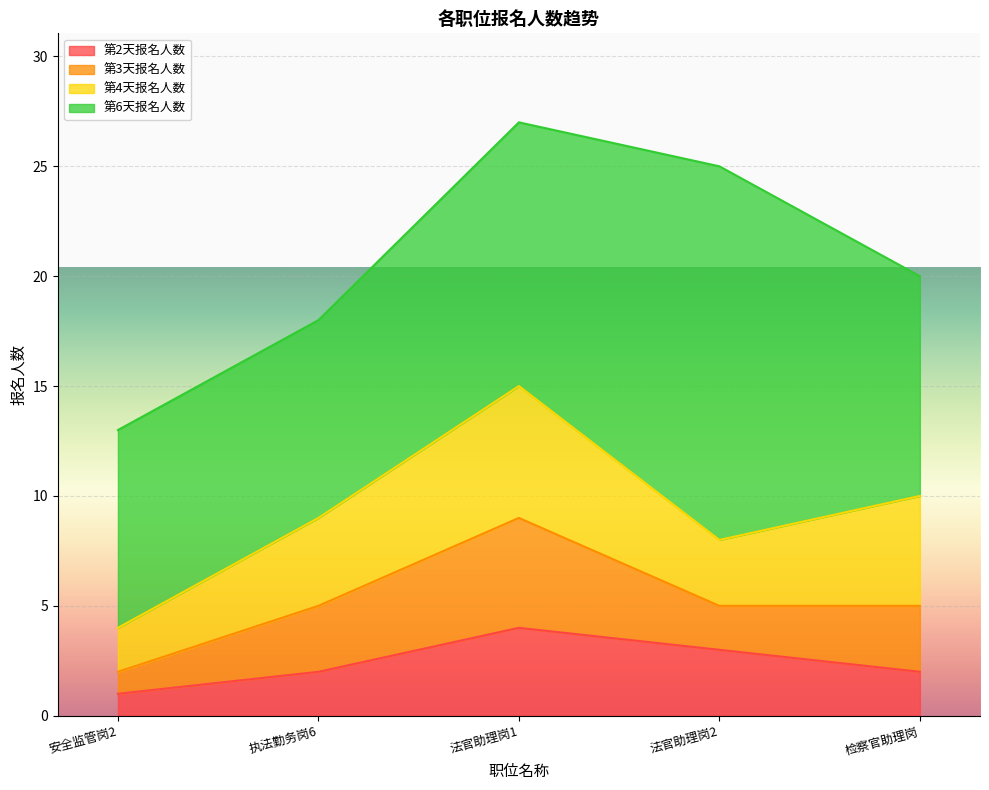

What is the total value across all series at 检察官助理岗?

20